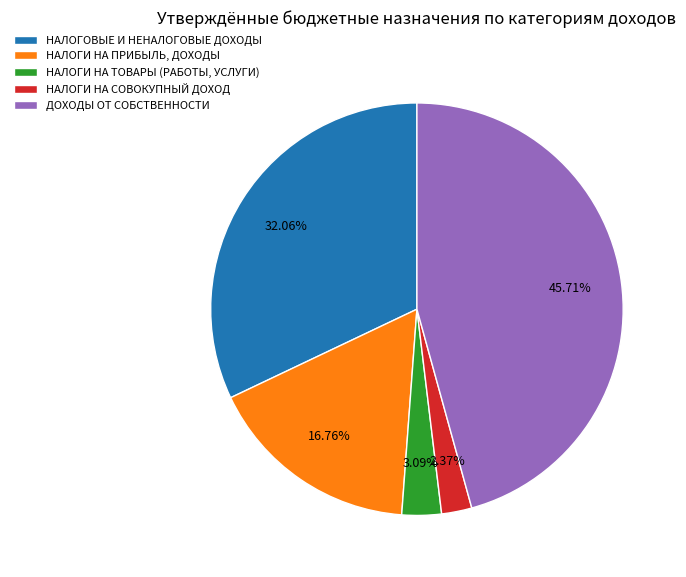

What portion of the pie excludes НАЛОГИ НА ТОВАРЫ (РАБОТЫ, УСЛУГИ)?

96.9%